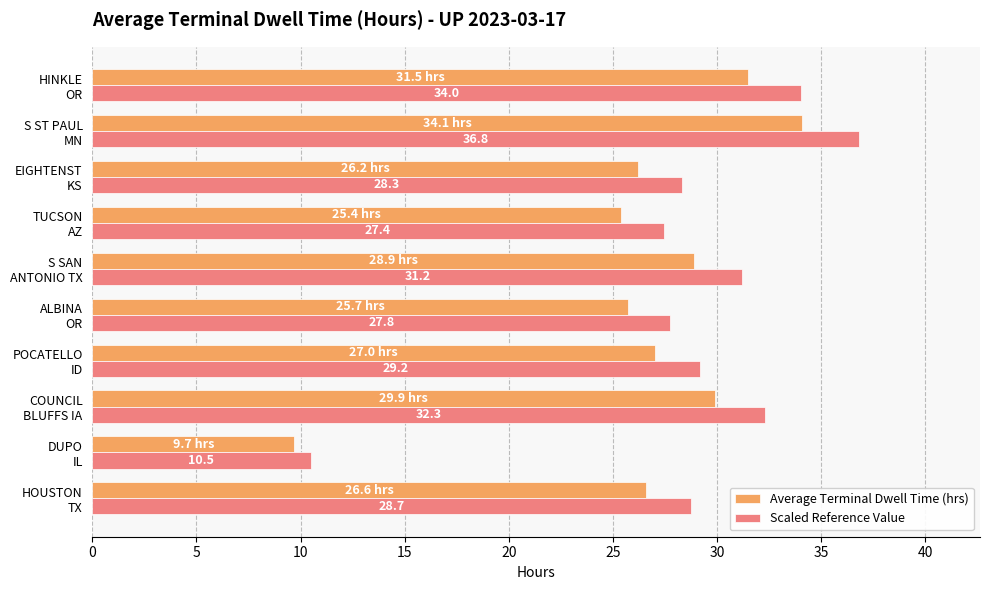

List the series in order of their peak value, lowest first.

Average Terminal Dwell Time (hrs), Scaled Reference Value